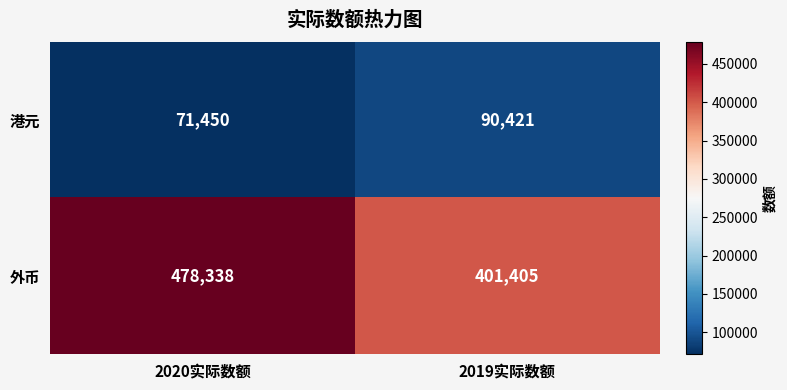

What is the approximate value of 港元 at 2019实际数额?

90421